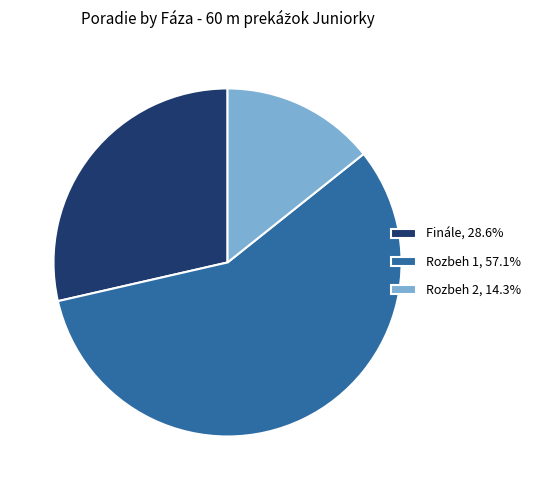

Rank the categories by value from highest to lowest.

Rozbeh 1, Finále, Rozbeh 2